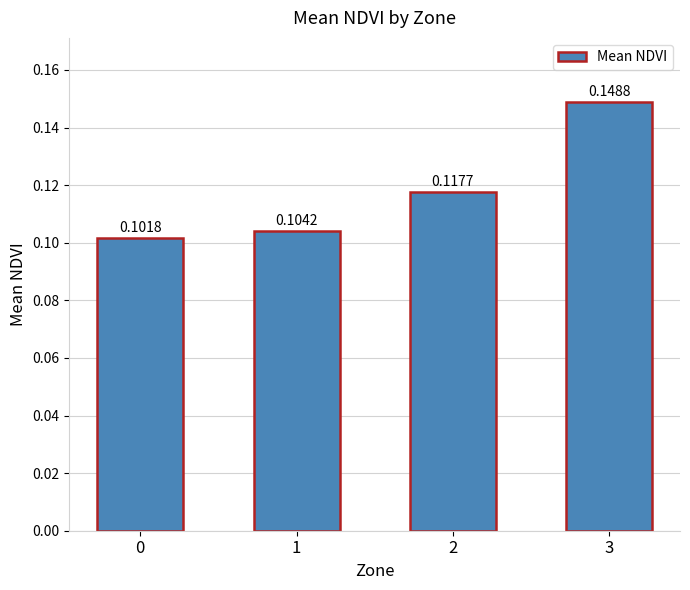

Between 2 and 0, which is larger?

2